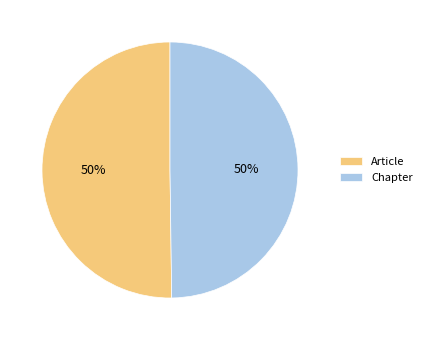

The Chapter slice represents 35% of the pie. True or false?

False